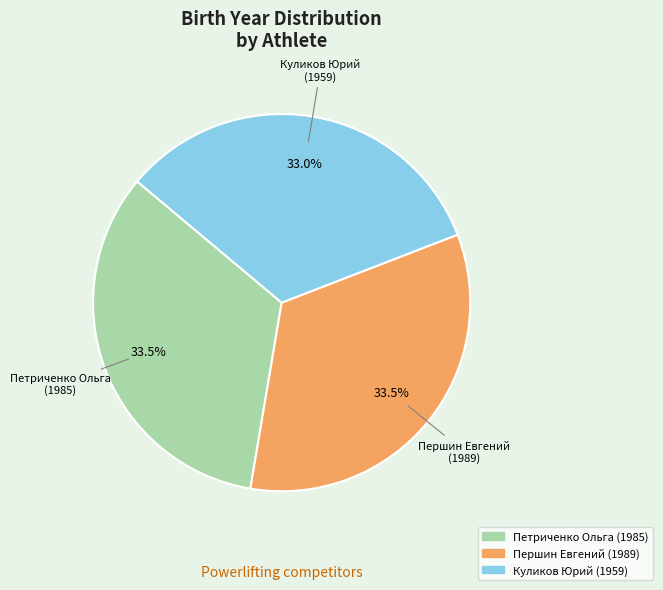

Is there a majority slice in this chart?

No